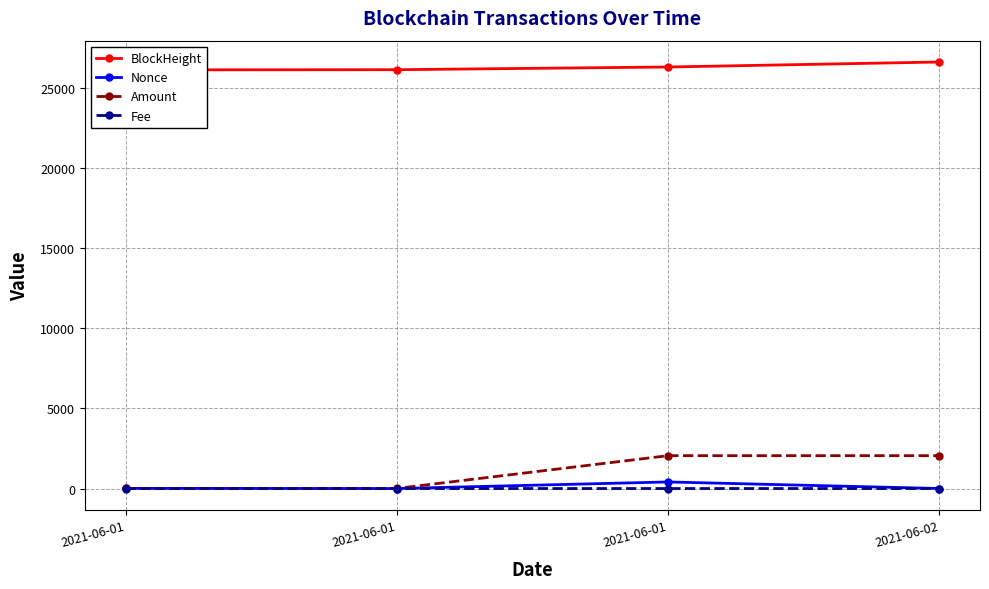

What are all the series names shown in the legend?

BlockHeight, Nonce, Amount, Fee